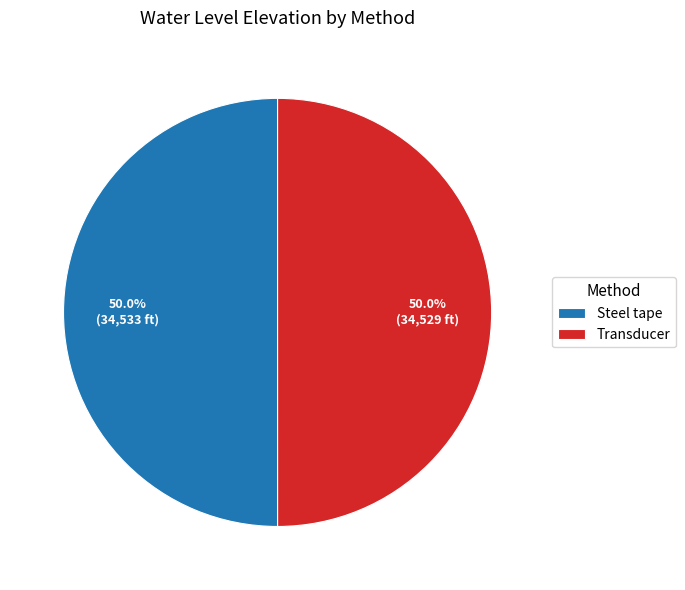

What is the ratio of the value at Transducer to the value at Steel tape?

1.0